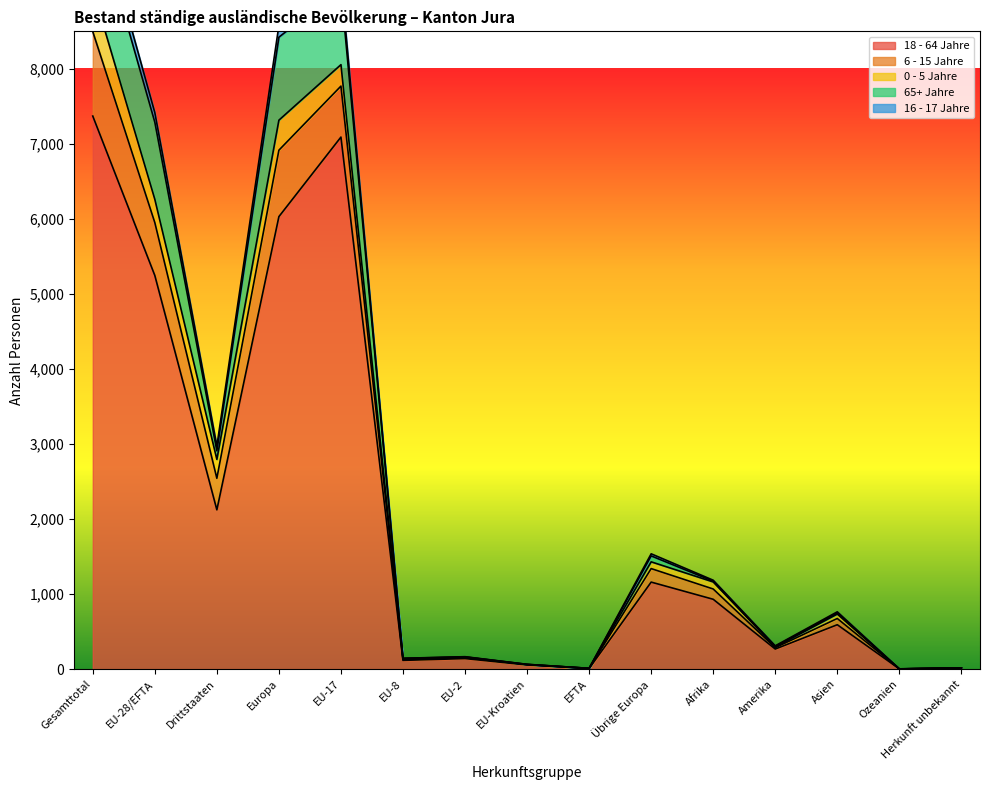

The 18 - 64 Jahre series shows 7371 at Gesamttotal. True or false?

True